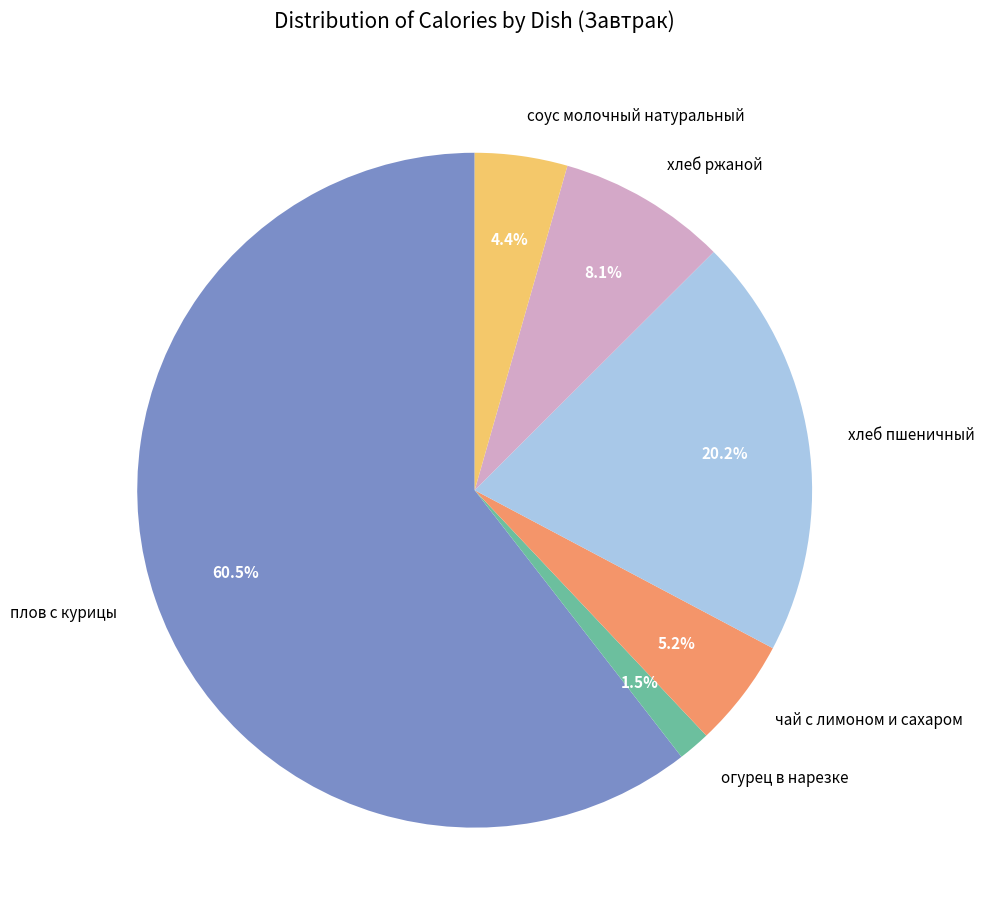

To the nearest percent, what is the average slice percentage?

17%